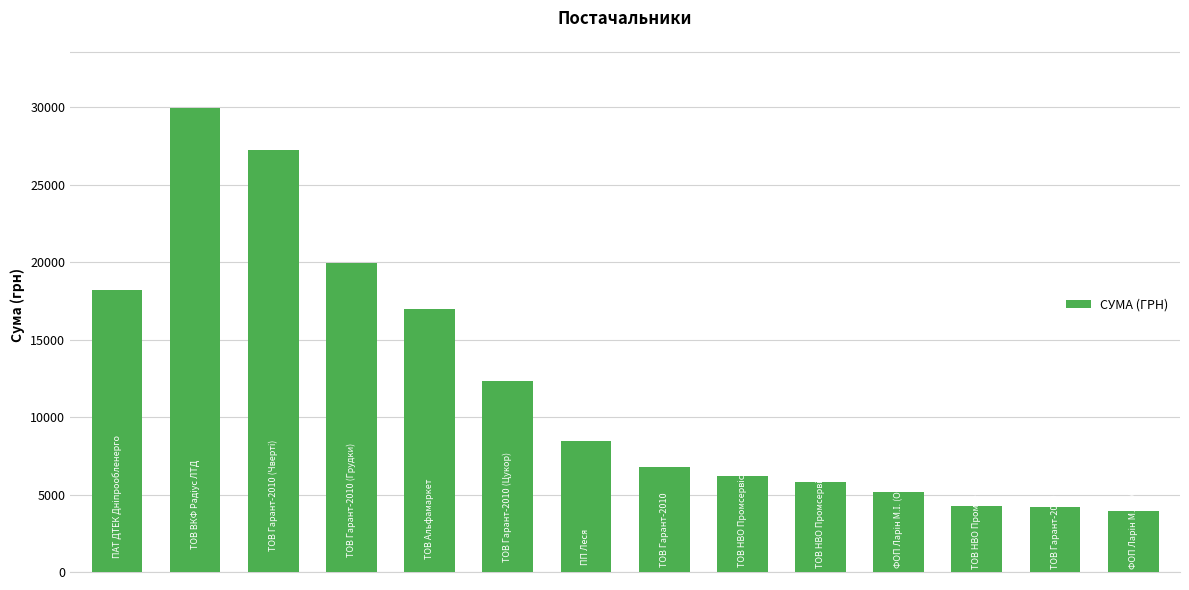

What is the smallest value displayed?

3928.4